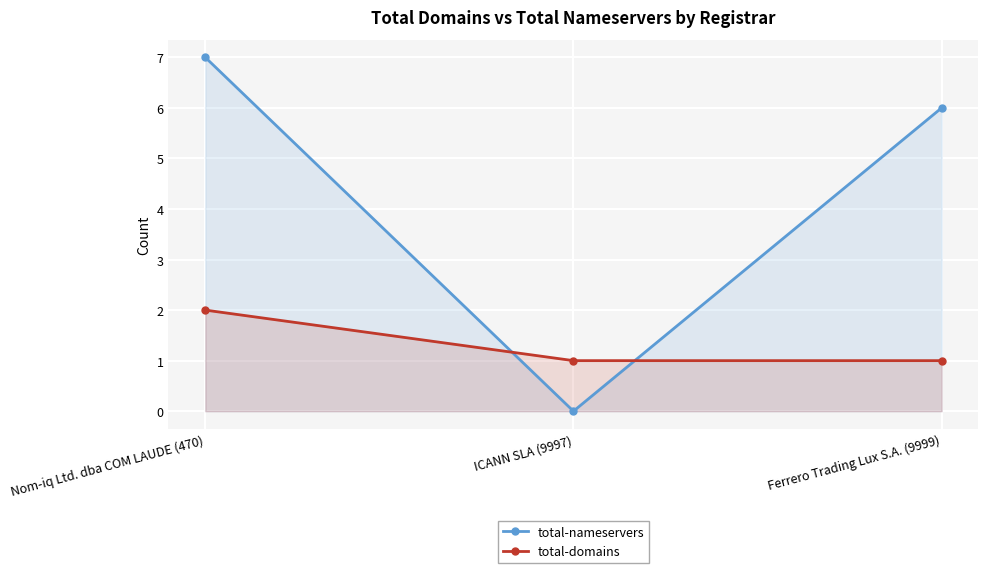

How many data points in total-nameservers are above 6?

1